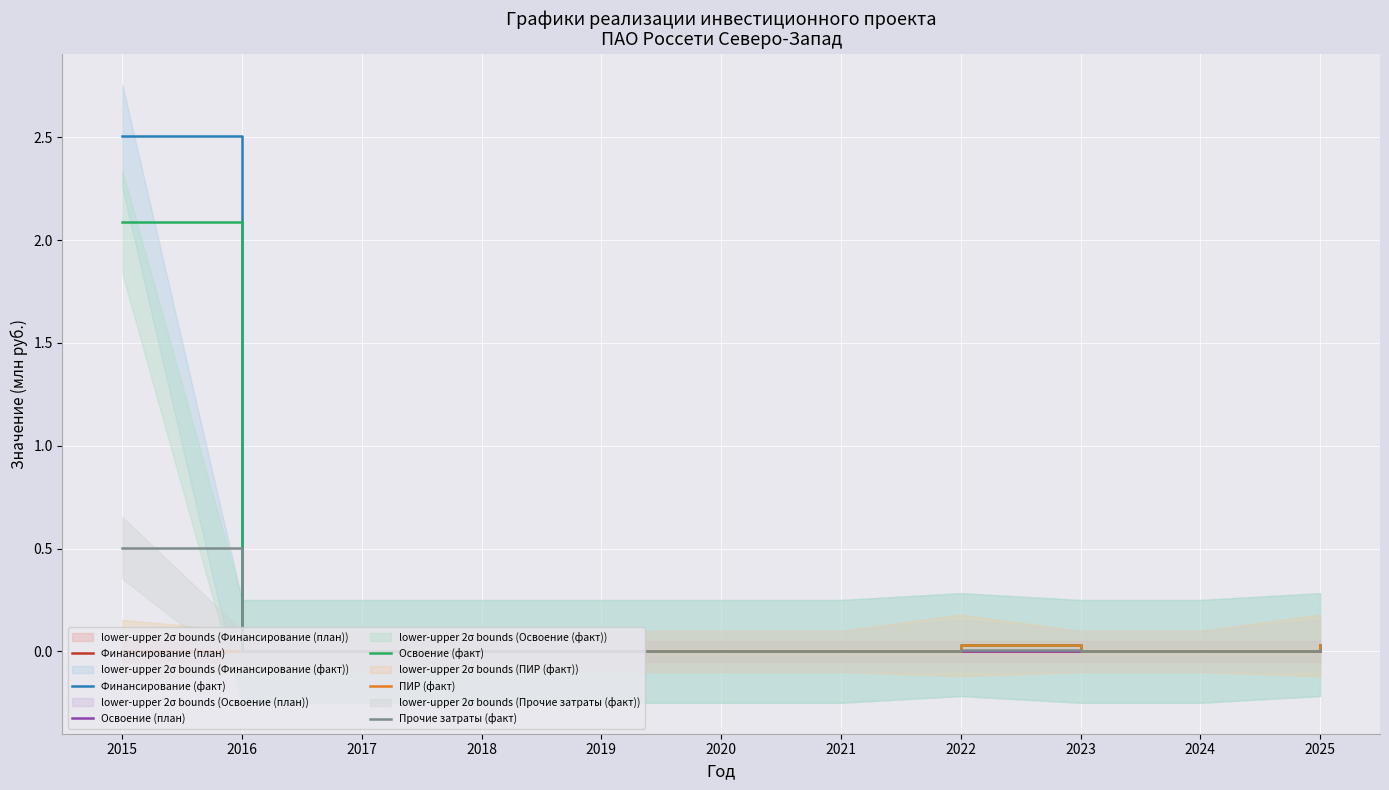

How many data points in Финансирование (факт) are above 0?

3